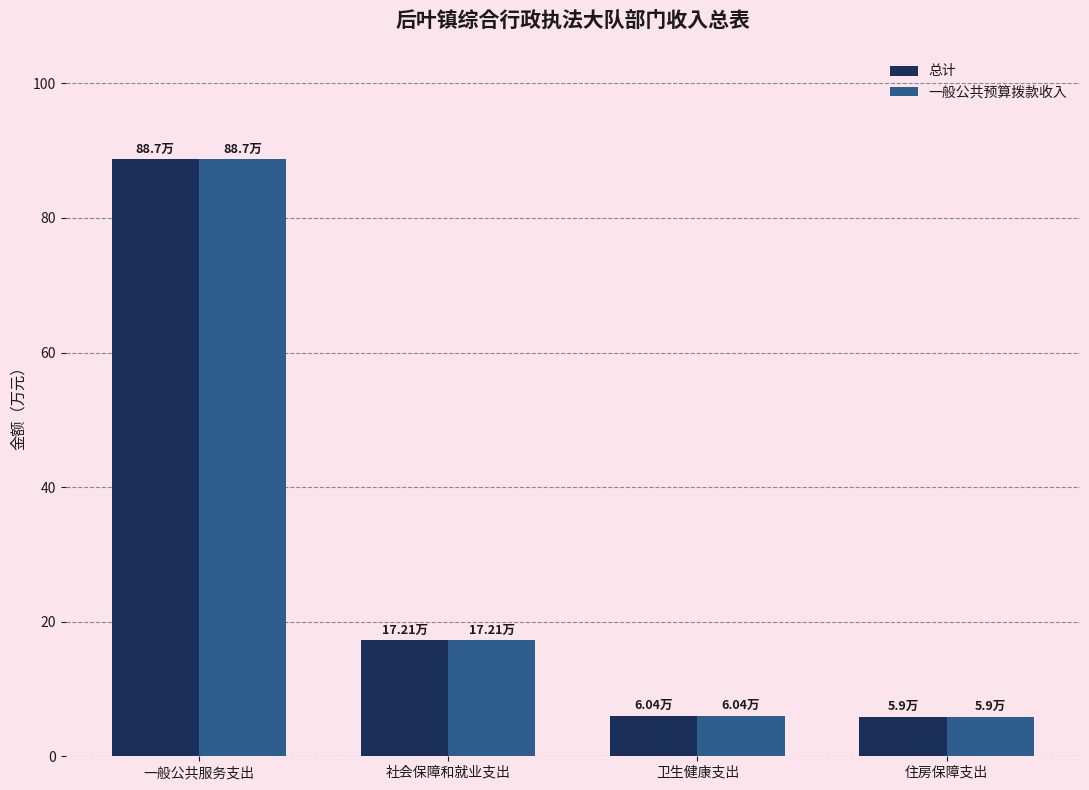

How many values in the 总计 series are below 17?

2